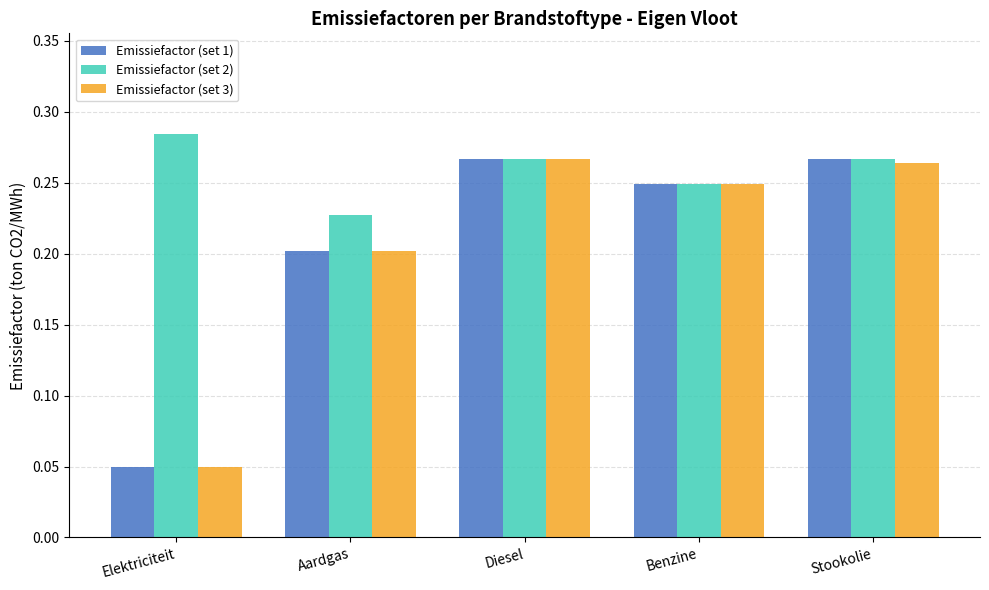

What is the label of the 4th bar from the left?

Benzine